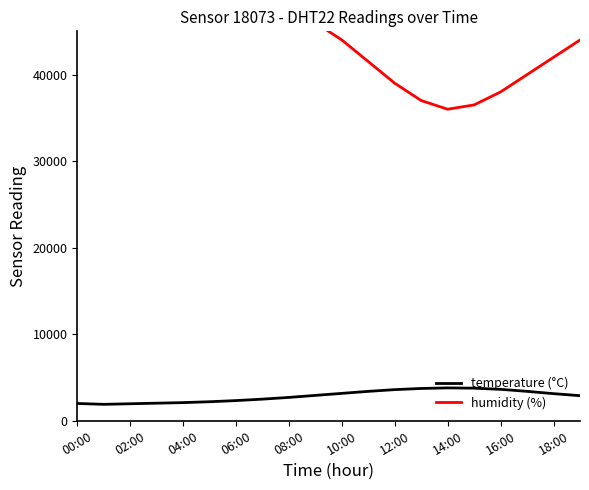

What is the spread (max minus min) of values at 00:00?

49500.0